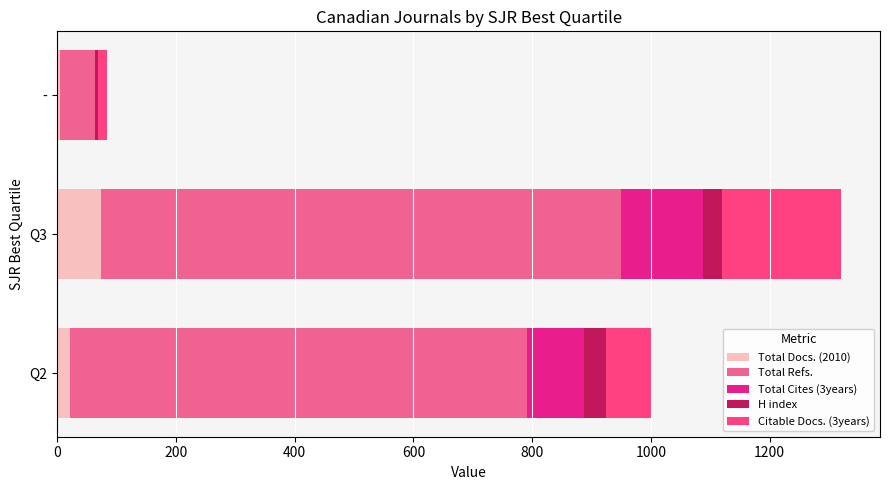

The value of Total Docs. (2010) at Q3 is 74. True or false?

True